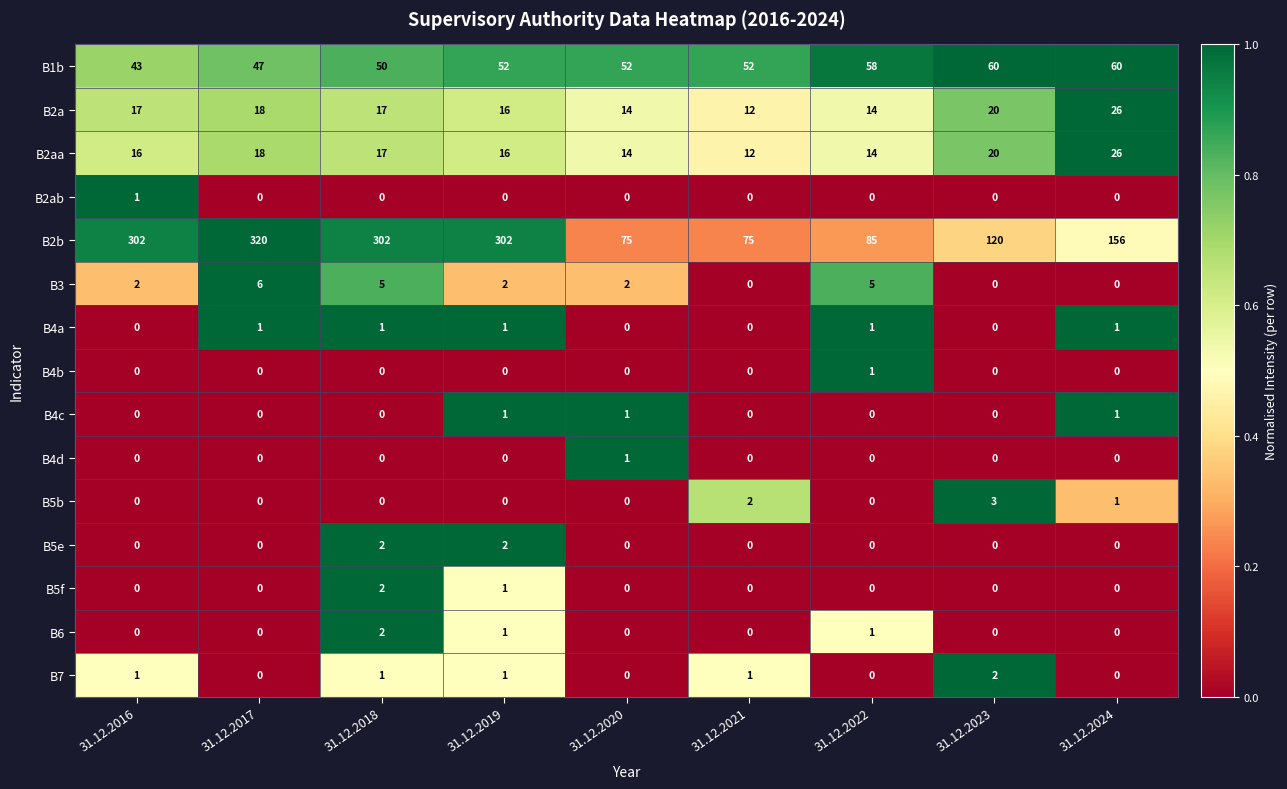

At how many categories does at least one series exceed 93?

6